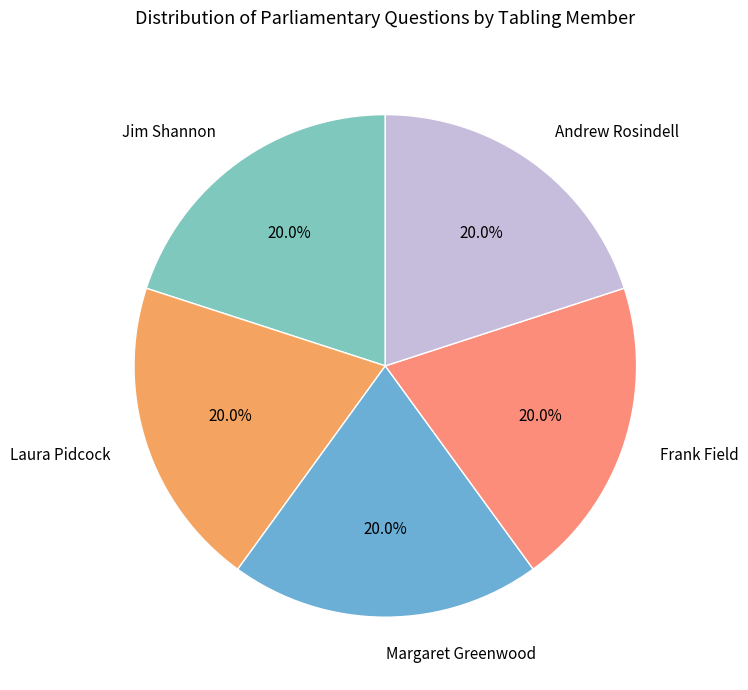

What portion of the pie excludes Jim Shannon?

80.0%